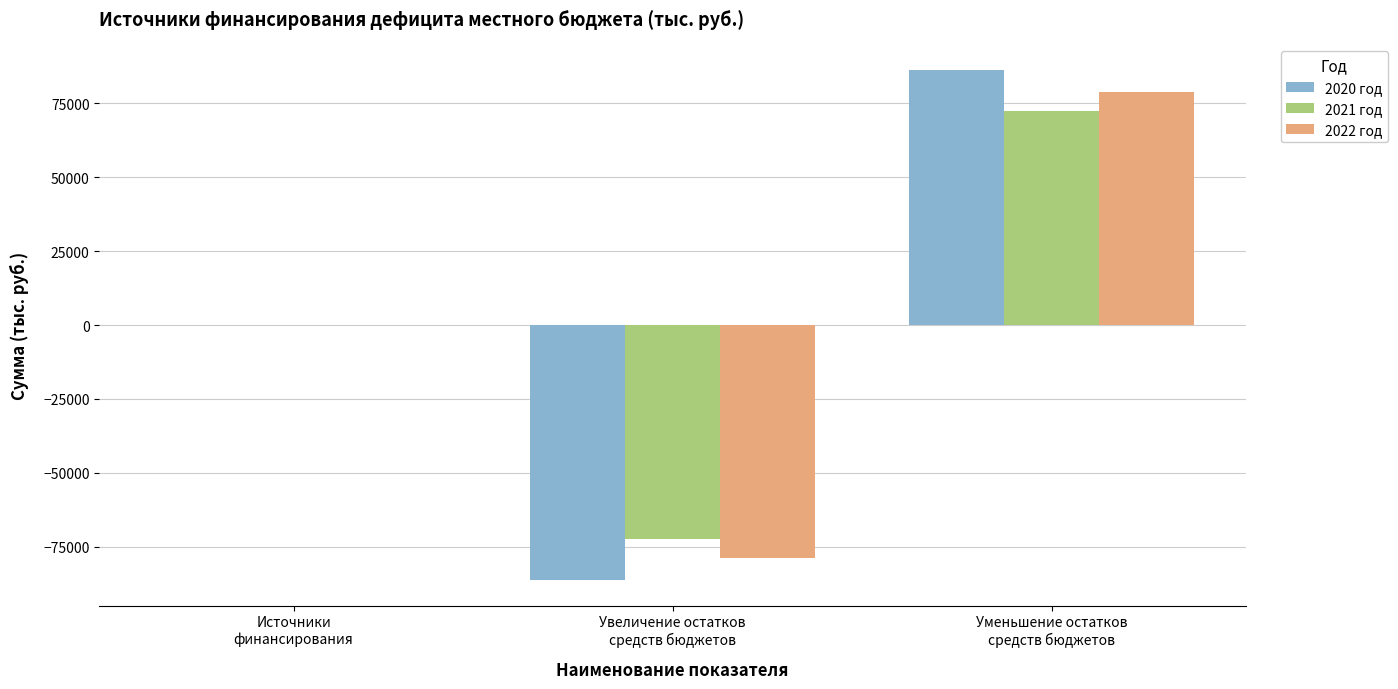

What is the maximum value shown in the chart?

86304.0